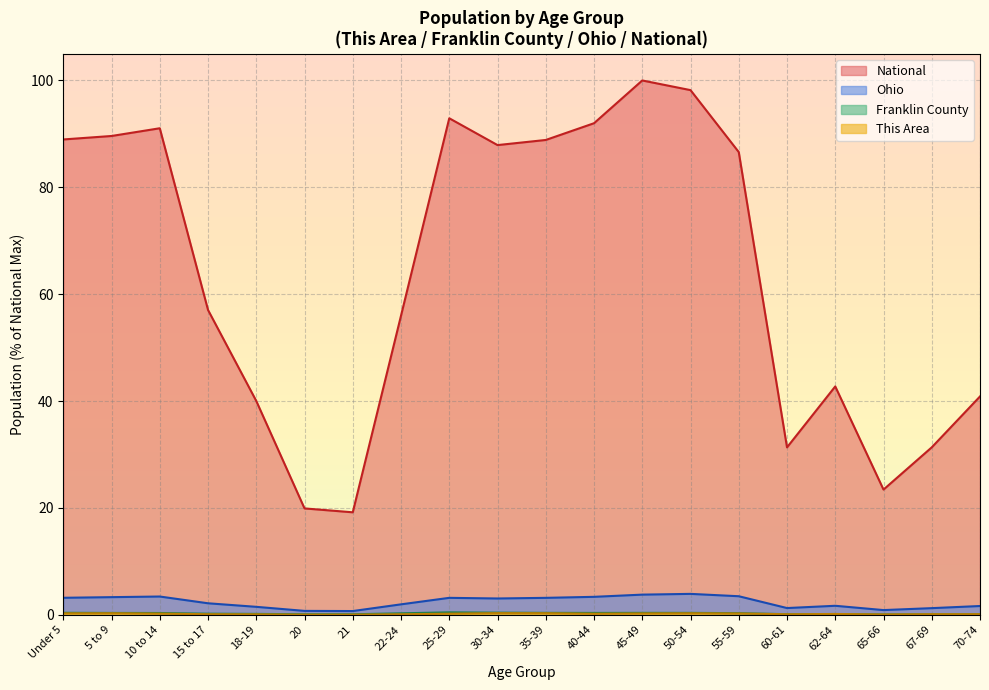

What is the total value across all series at 35-39?

92.7